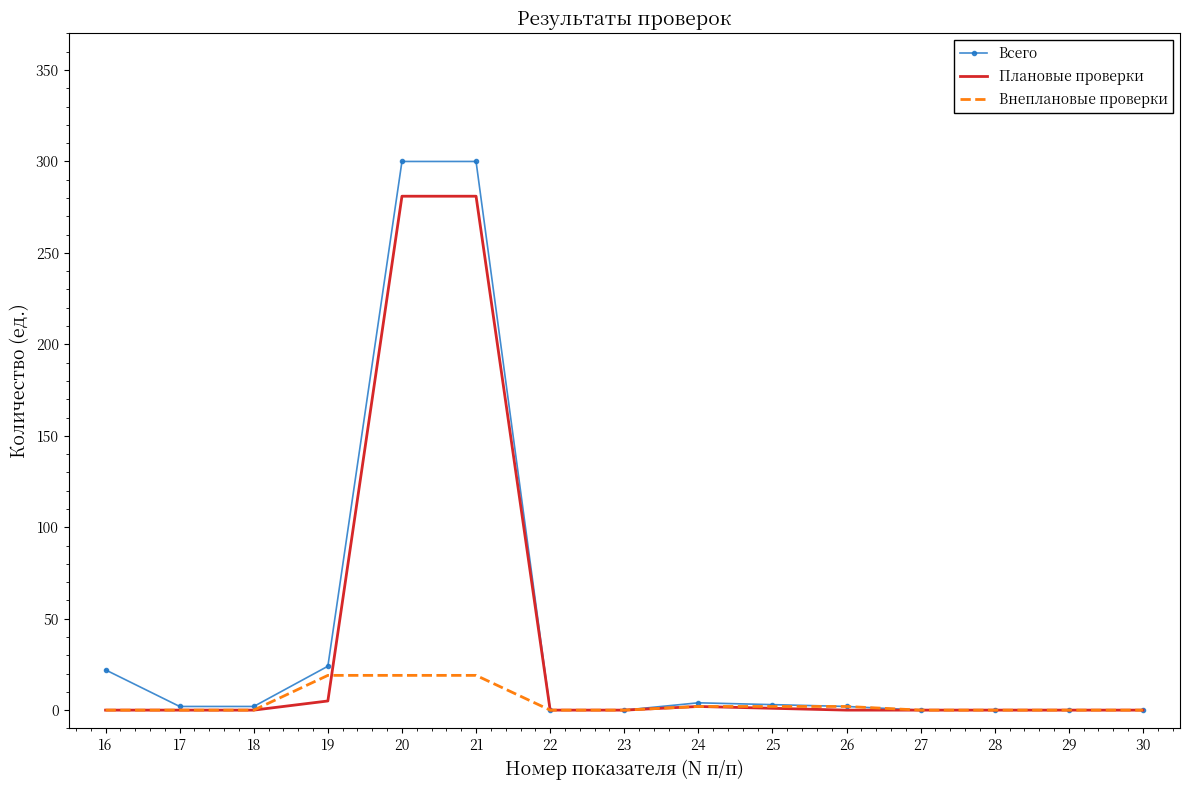

Which series changed the most between 18 and 21?

Всего